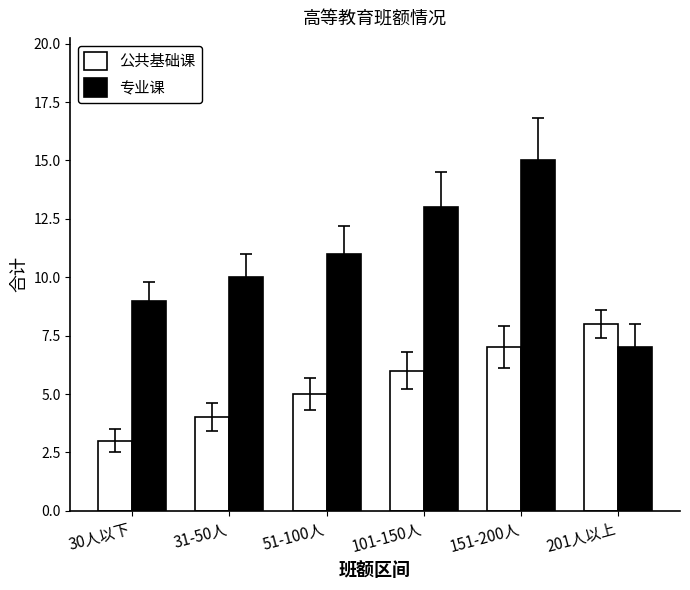

Which series has the widest spread of values?

专业课